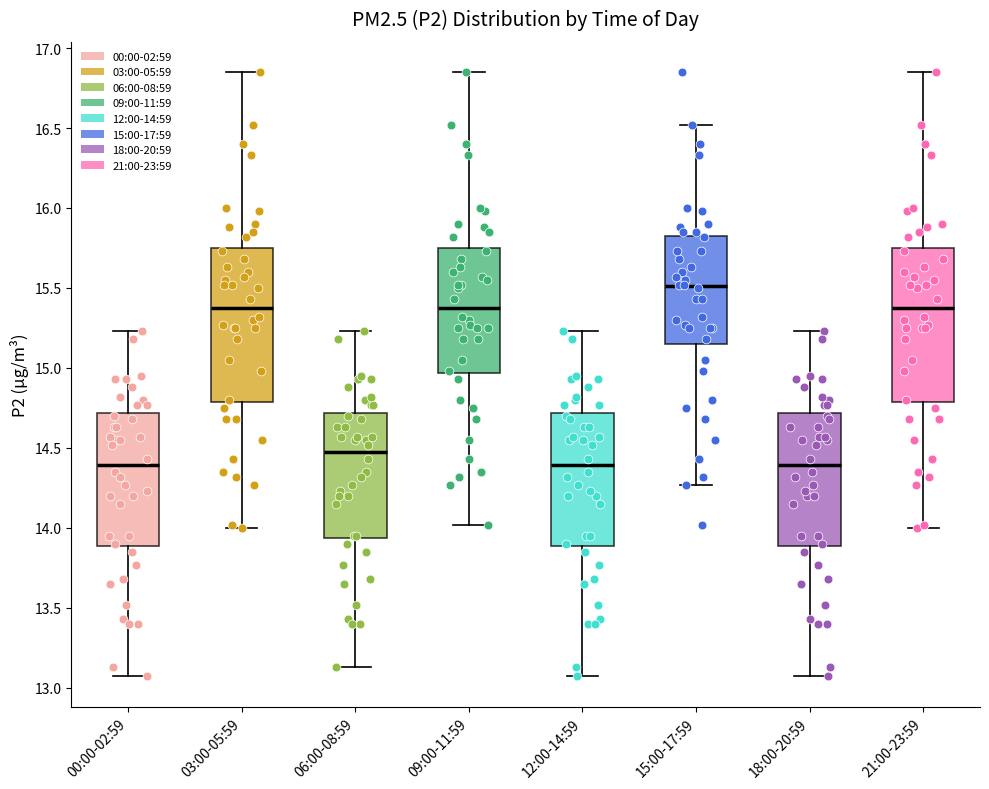

Where does the upper whisker of the box for 06:00-08:59 end on the y-axis? The values are not printed on the chart, so give them approximately, as read against the axis.

15.25